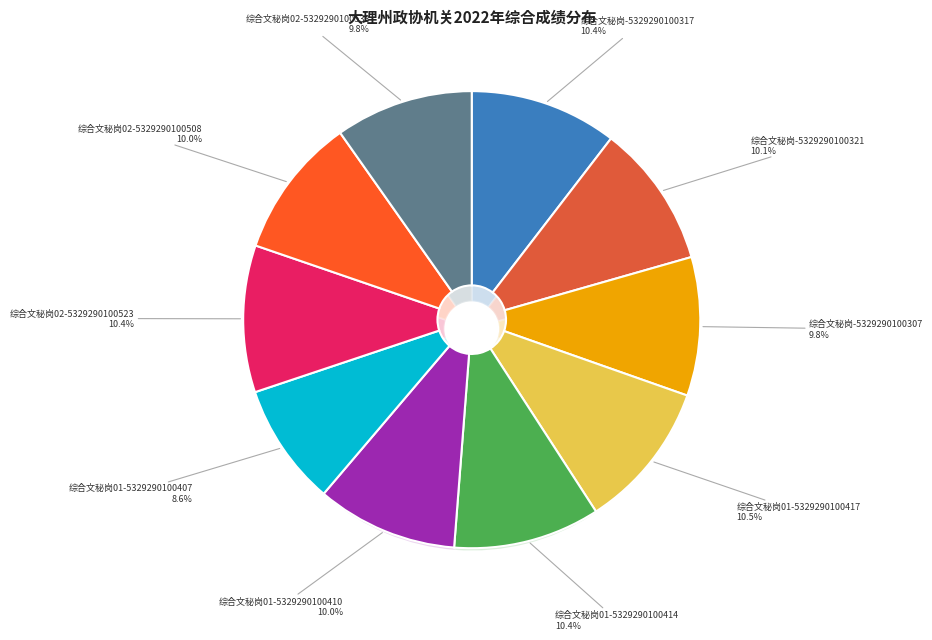

How many slices are in this pie chart?

10